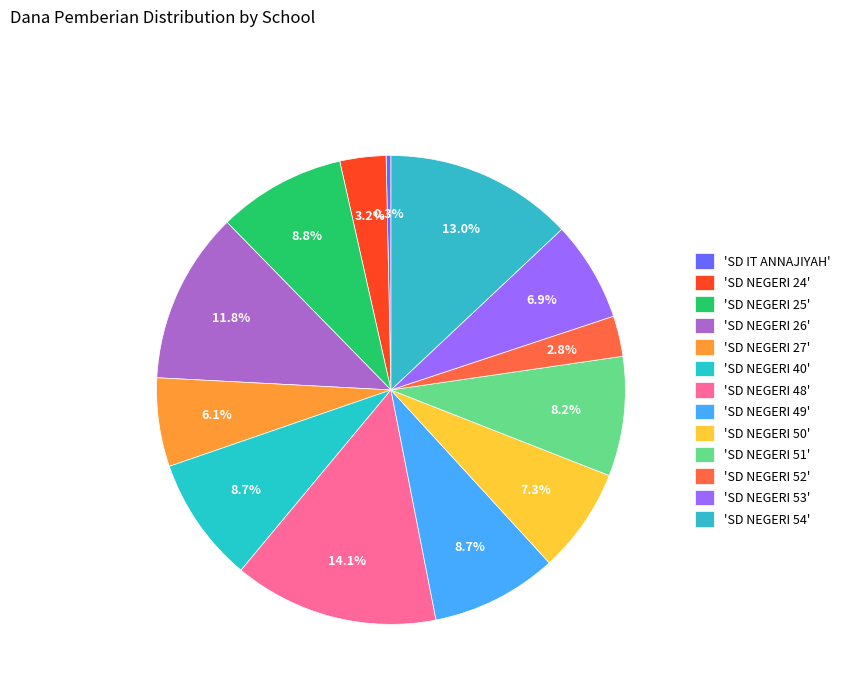

How many segments does this pie chart have?

13